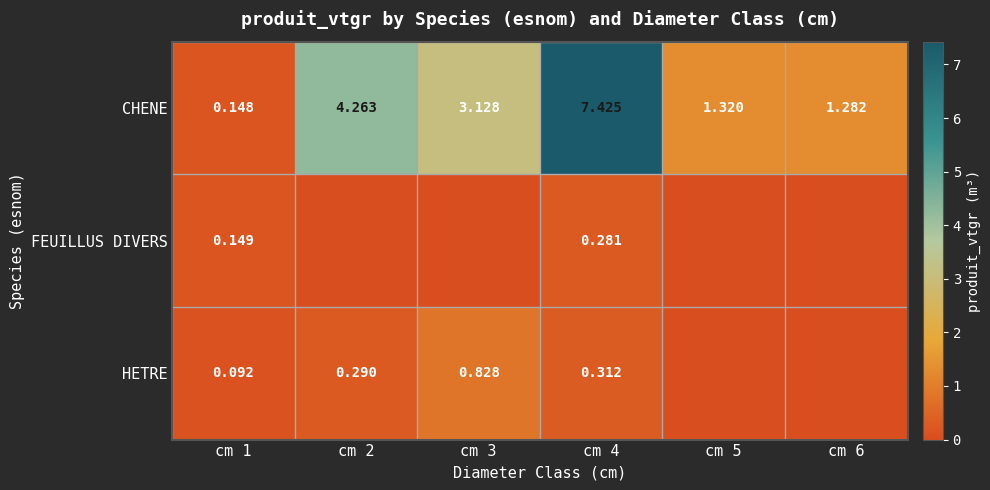

Is the value of HETRE at cm 1 greater than the value of FEUILLUS DIVERS at cm 1?

No